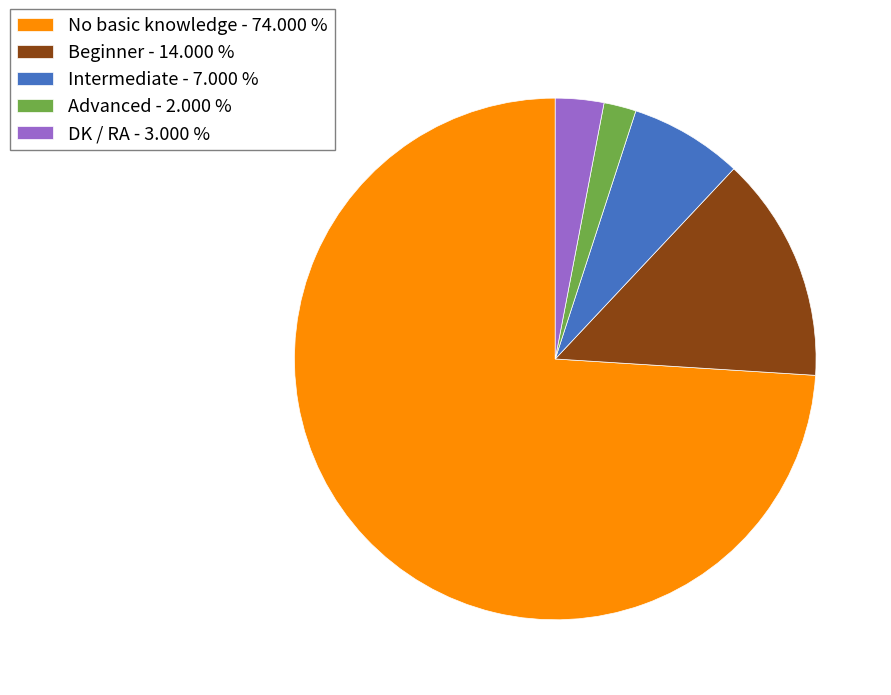

The Intermediate slice represents 7% of the pie. True or false?

True